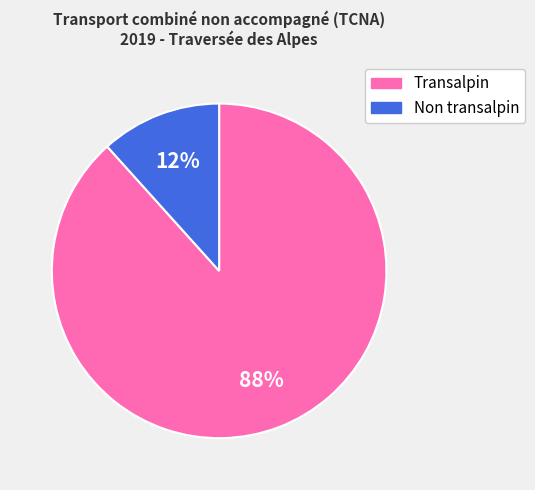

To the nearest percent, what is the average slice percentage?

50%